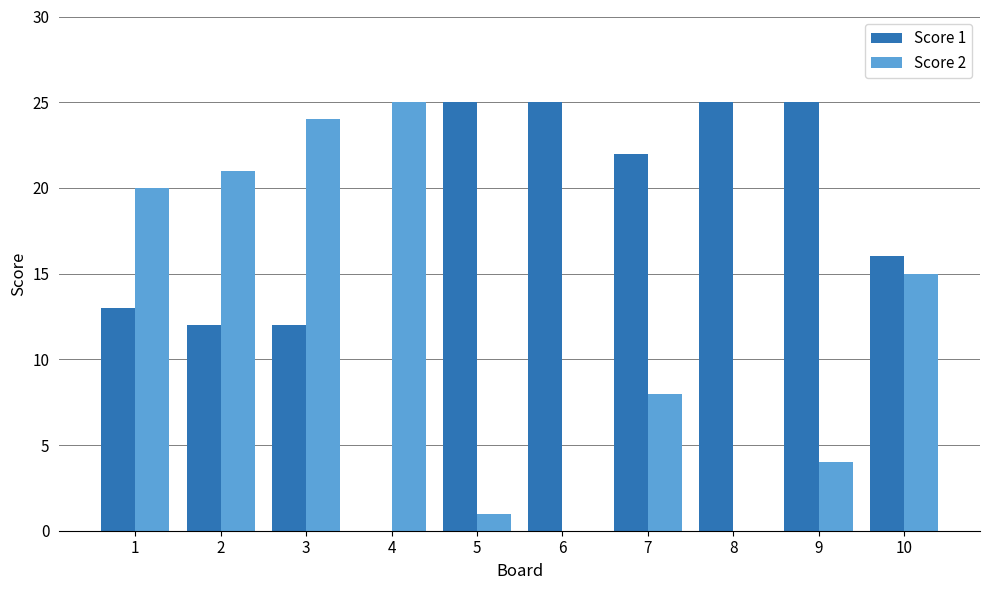

The value of Score 2 at 6 is 0. True or false?

True